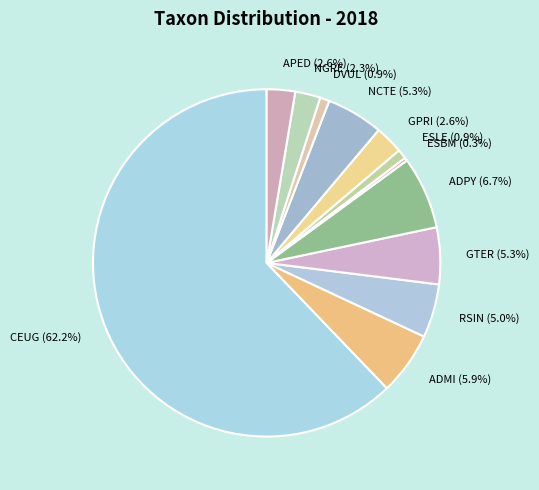

Is it true that NCTE is 1% of the pie?

False